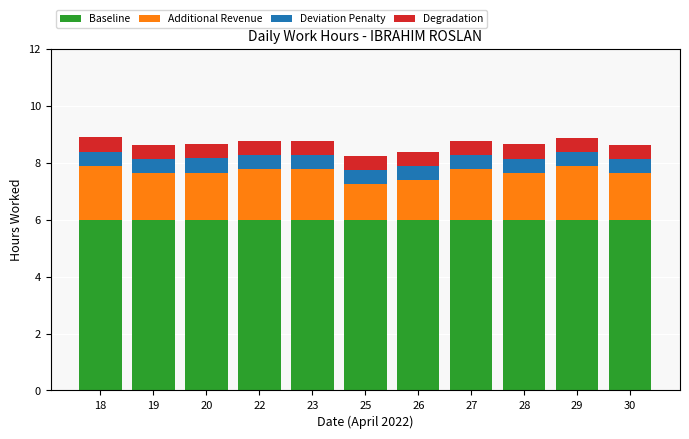

True or false: Baseline has a value of 6.0 at 30.

True